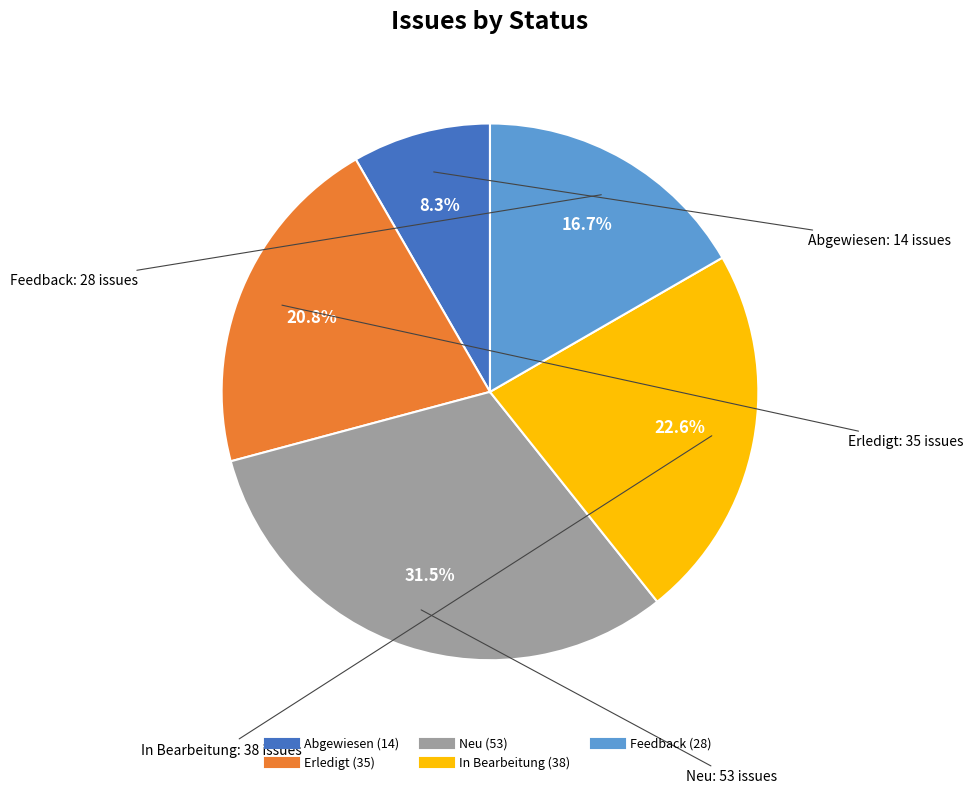

Count the number of slices in the pie.

5